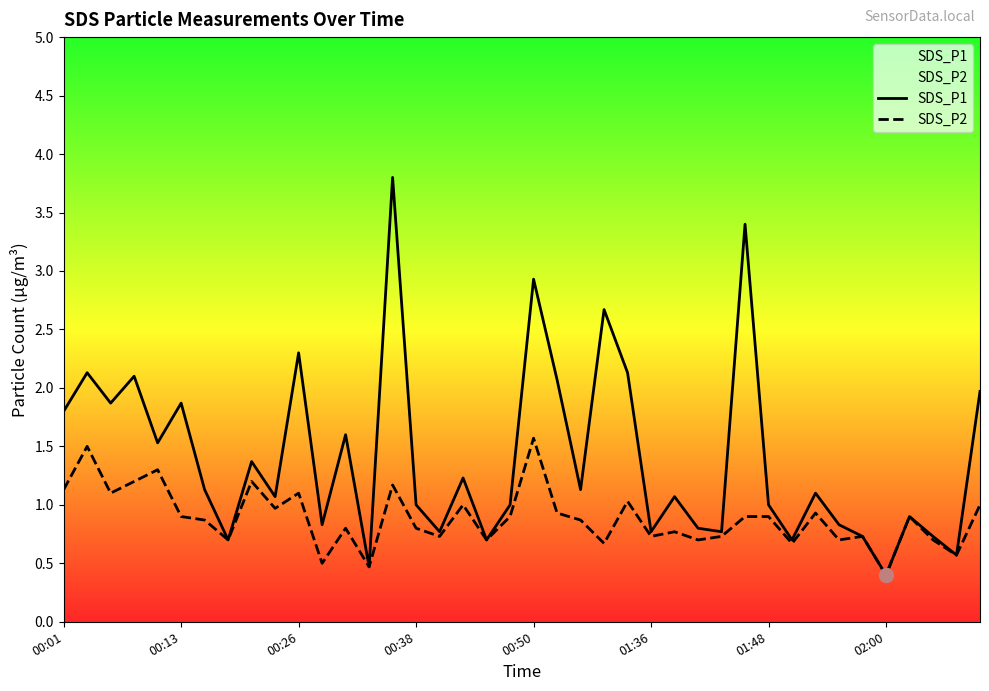

Which series has the widest spread of values?

SDS_P1